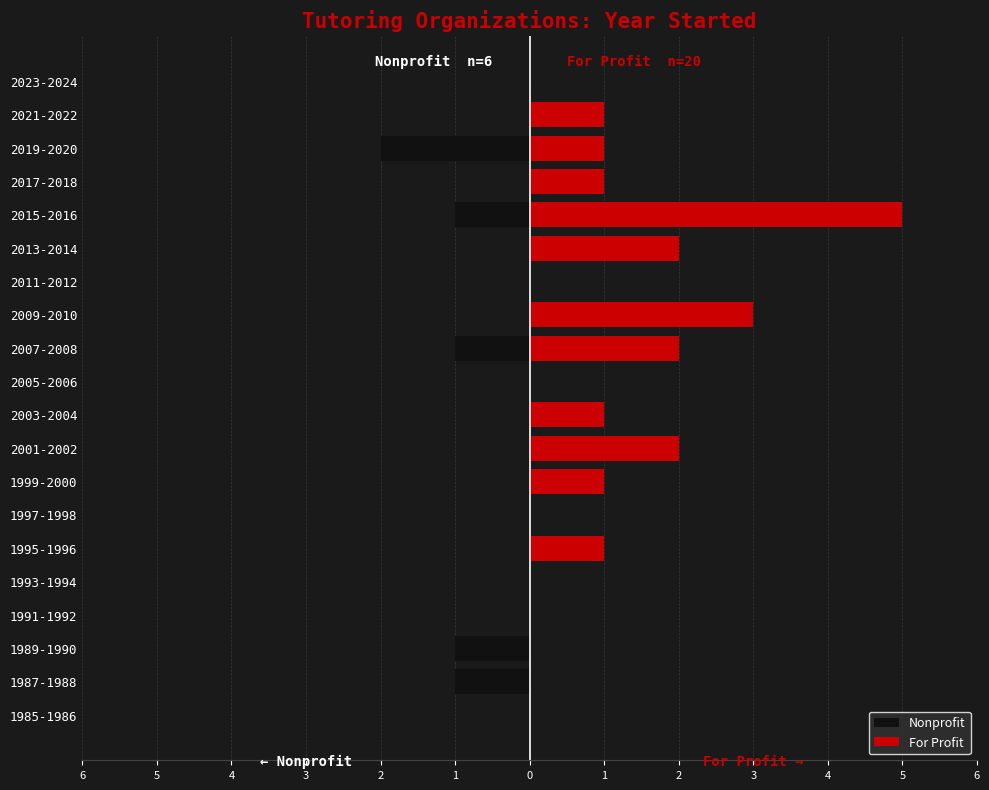

The value of Nonprofit at 2001-2002 is 0. True or false?

True